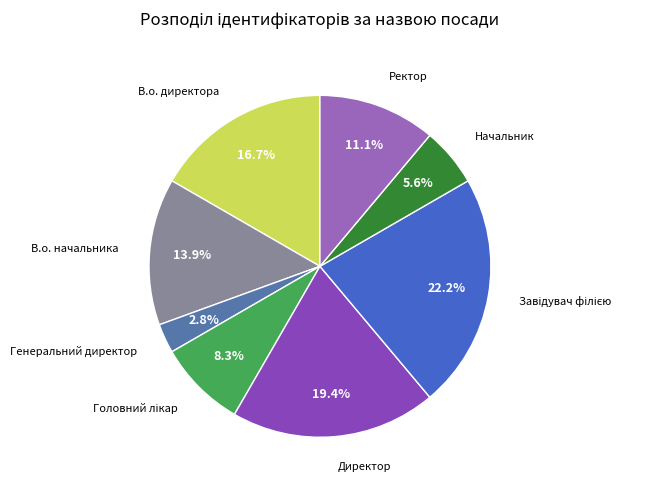

Is there any slice that represents more than half of the pie?

No